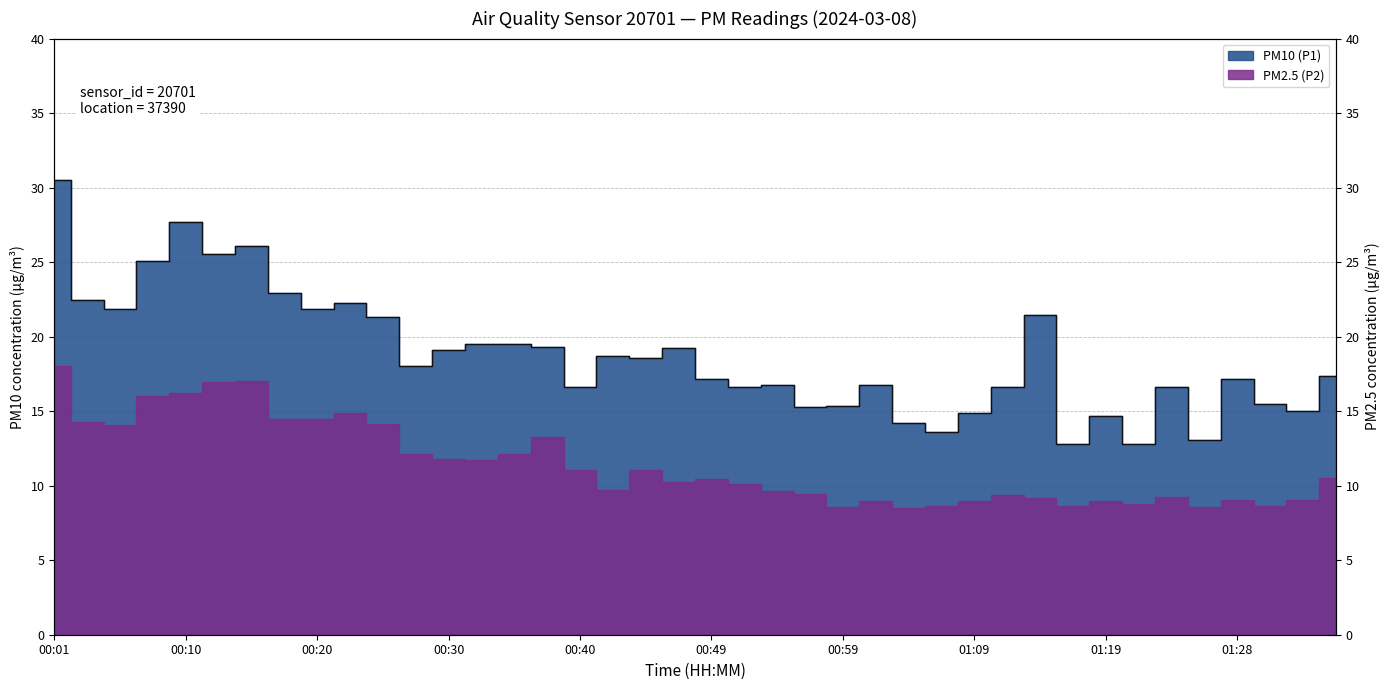

Rank the categories by value from highest to lowest.

00:01, 00:10, 00:15, 00:13, 00:08, 00:18, 00:03, 00:23, 00:06, 00:20, 01:14, 00:25, 00:32, 00:35, 00:37, 00:47, 00:30, 00:42, 00:45, 00:27, 01:36, 00:49, 01:28, 01:02, 00:54, 00:52, 00:40, 01:11, 01:24, 01:31, 00:59, 00:57, 01:33, 01:09, 01:19, 01:04, 01:07, 01:26, 01:16, 01:21